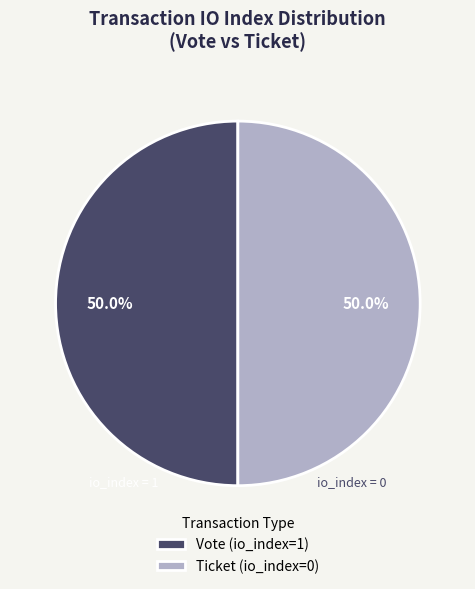

To the nearest percent, what is the average slice percentage?

50%